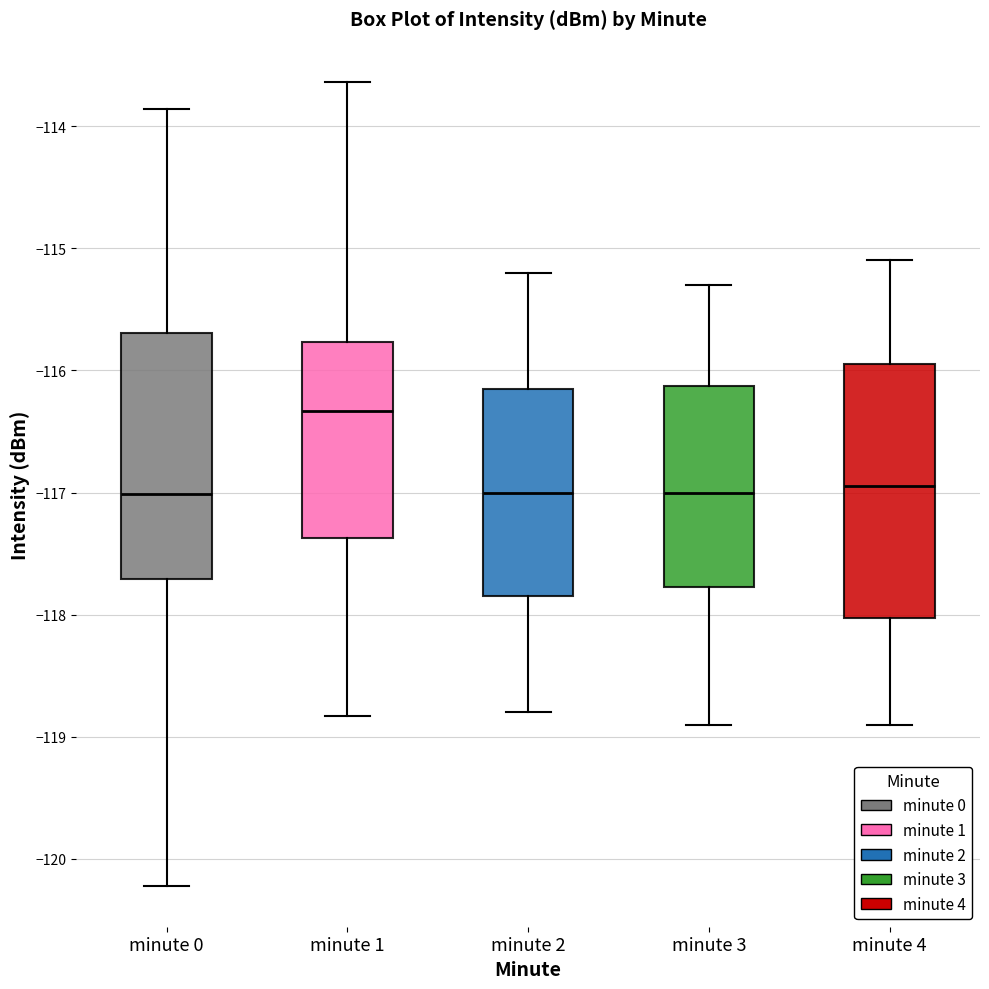

Reading left to right, transcribe this box plot: for each box, give where its median line is, the range the box spans, and where its two whiskers end, as read against the y-axis. The values are not printed on the chart, so give them approximately, as read against the axis.

minute 0: median -117.0, box -117.7 to -115.7, whiskers -120.2 to -113.9
minute 1: median -116.3, box -117.4 to -115.8, whiskers -118.8 to -113.6
minute 2: median -117.0, box -117.8 to -116.1, whiskers -118.8 to -115.2
minute 3: median -117.0, box -117.8 to -116.1, whiskers -118.9 to -115.3
minute 4: median -116.9, box -118.0 to -115.9, whiskers -118.9 to -115.1